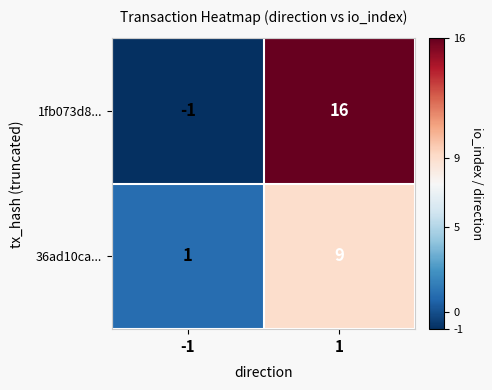

What is the maximum value shown in the chart?

16